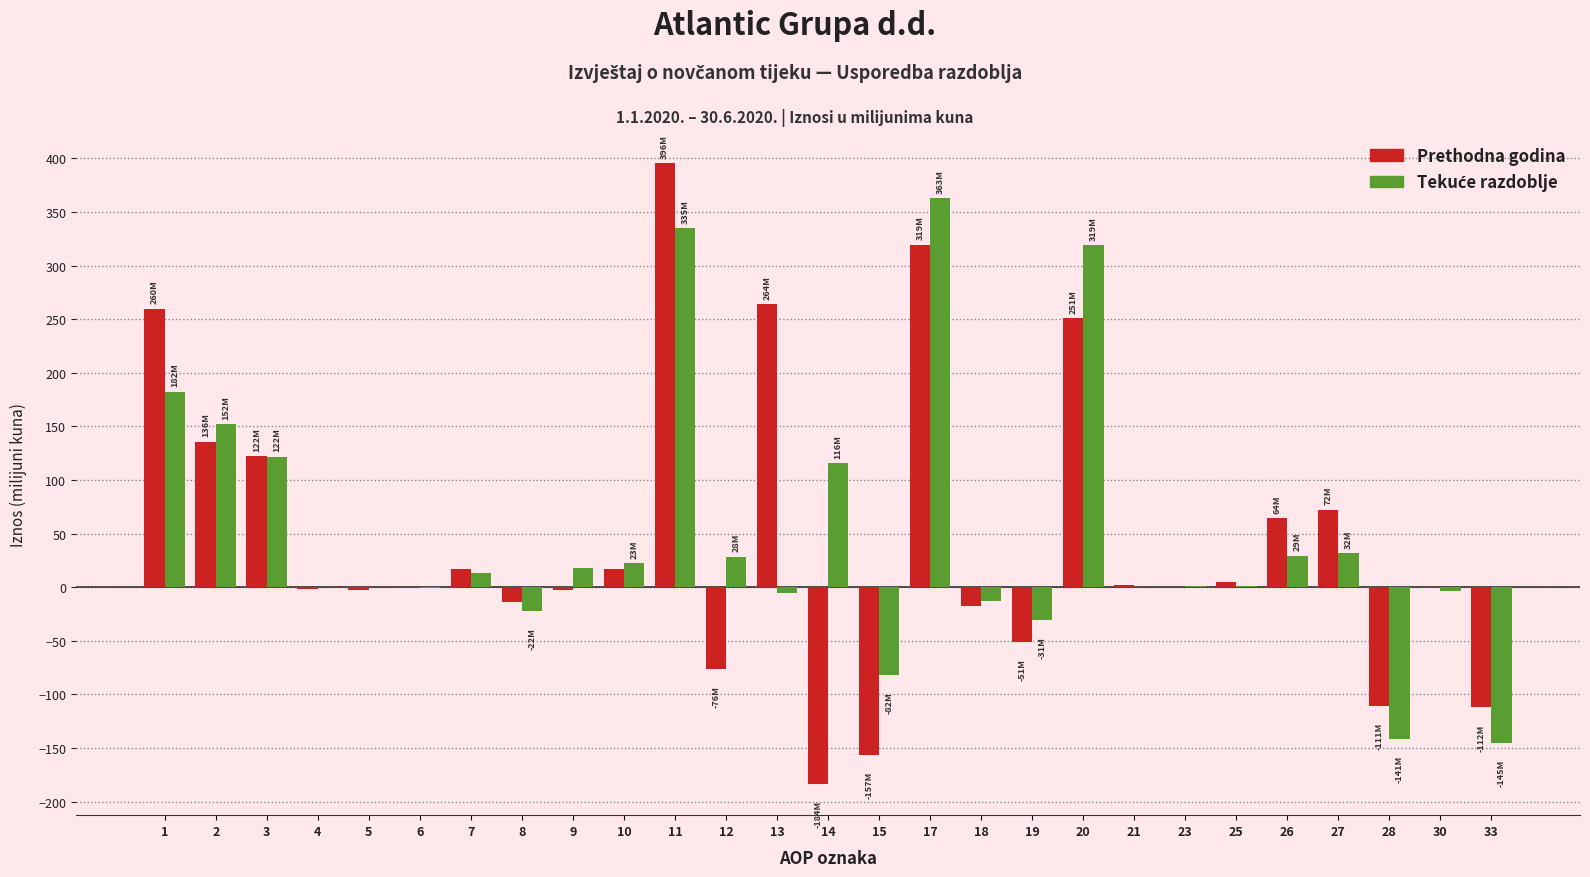

What is the maximum value shown in the chart?

395.6